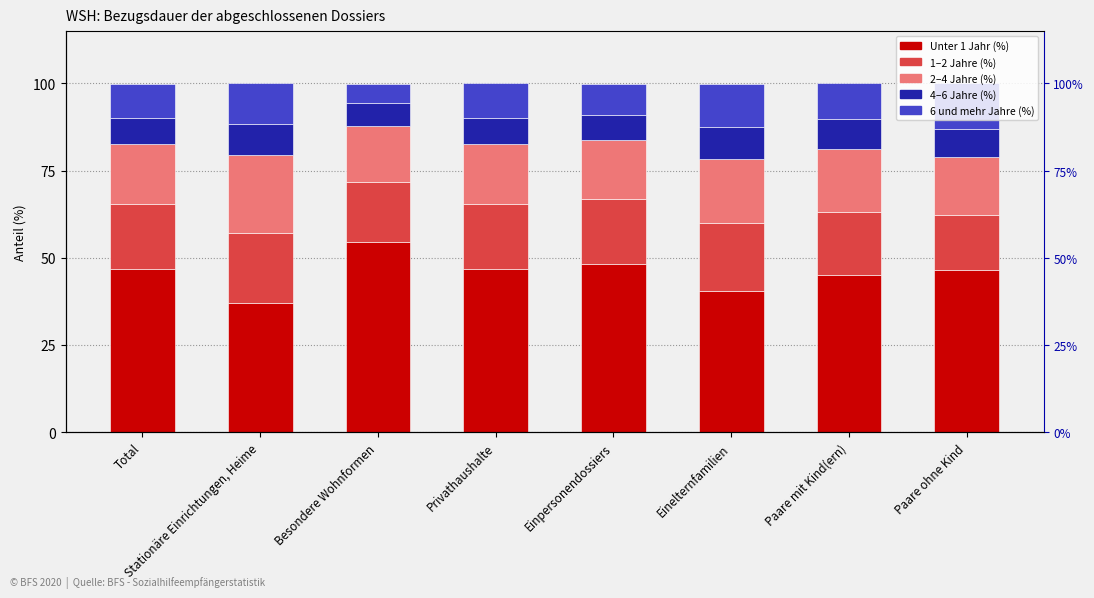

How many bars are there in each group?

5